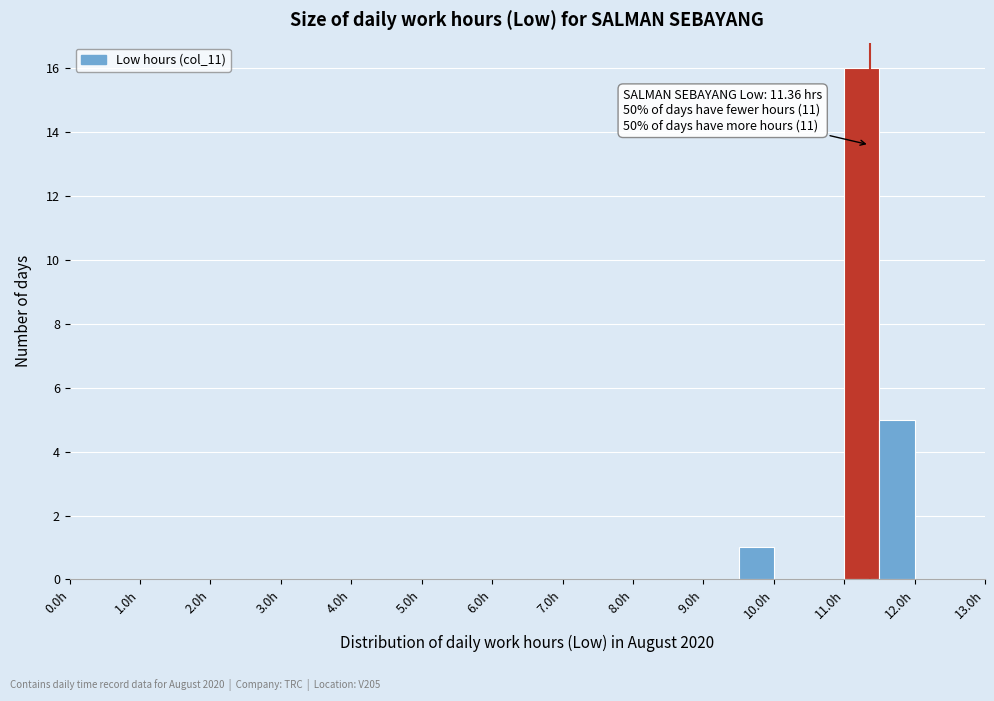

Which range on the x-axis has the tallest bar?

11.0 to 11.5